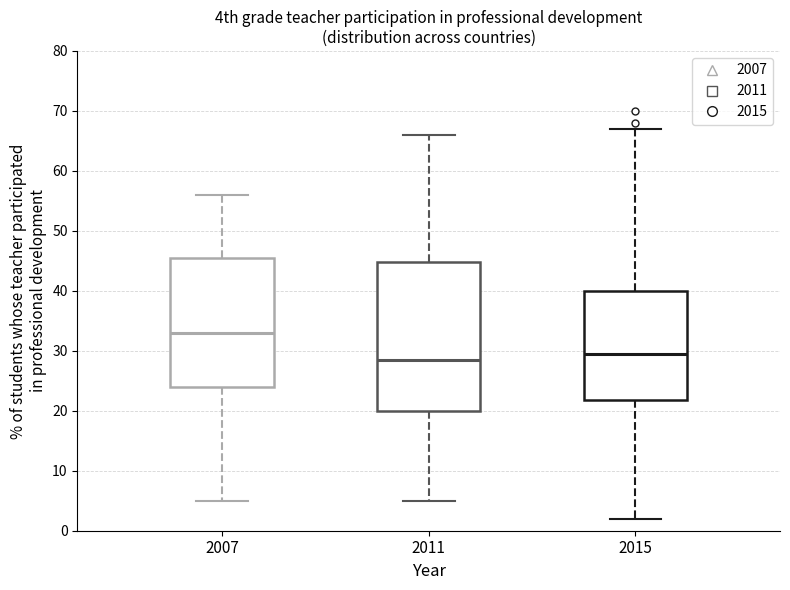

Reading left to right, transcribe this box plot: for each box, give where its median line is, the range the box spans, and where its two whiskers end, as read against the y-axis. The values are not printed on the chart, so give them approximately, as read against the axis.

2007: median 33, box 24 to 46, whiskers 5 to 56
2011: median 29, box 20 to 45, whiskers 5 to 66
2015: median 30, box 22 to 40, whiskers 2 to 67